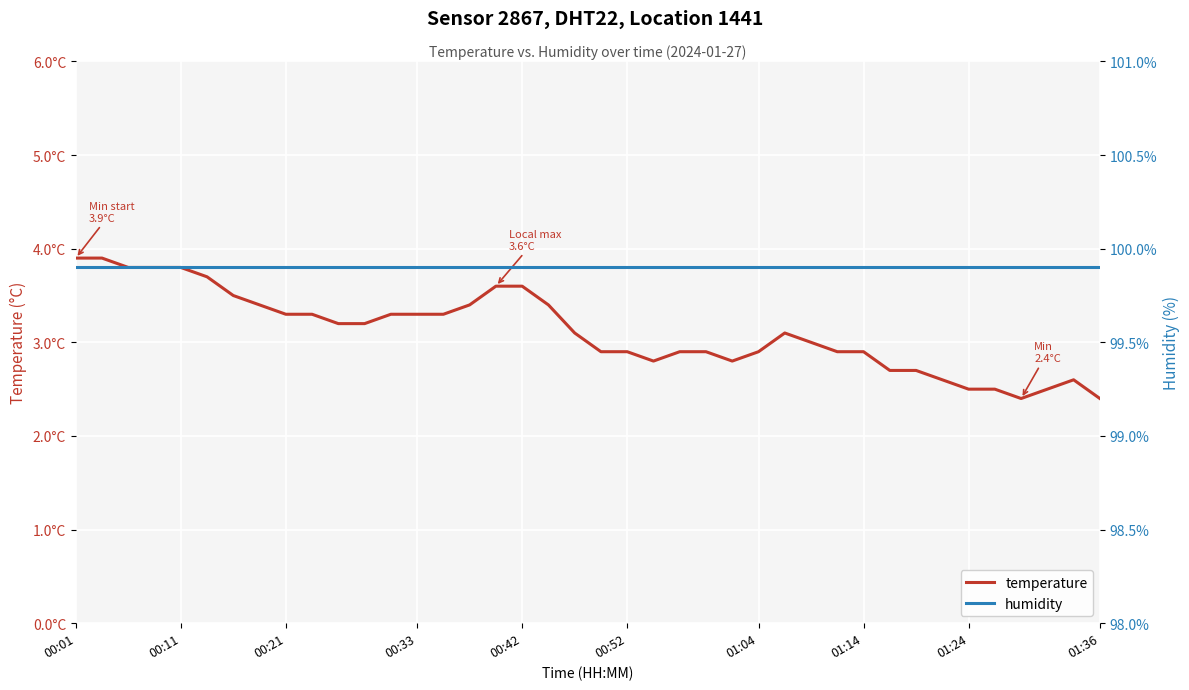

What is the total value across all series at 25?

102.7